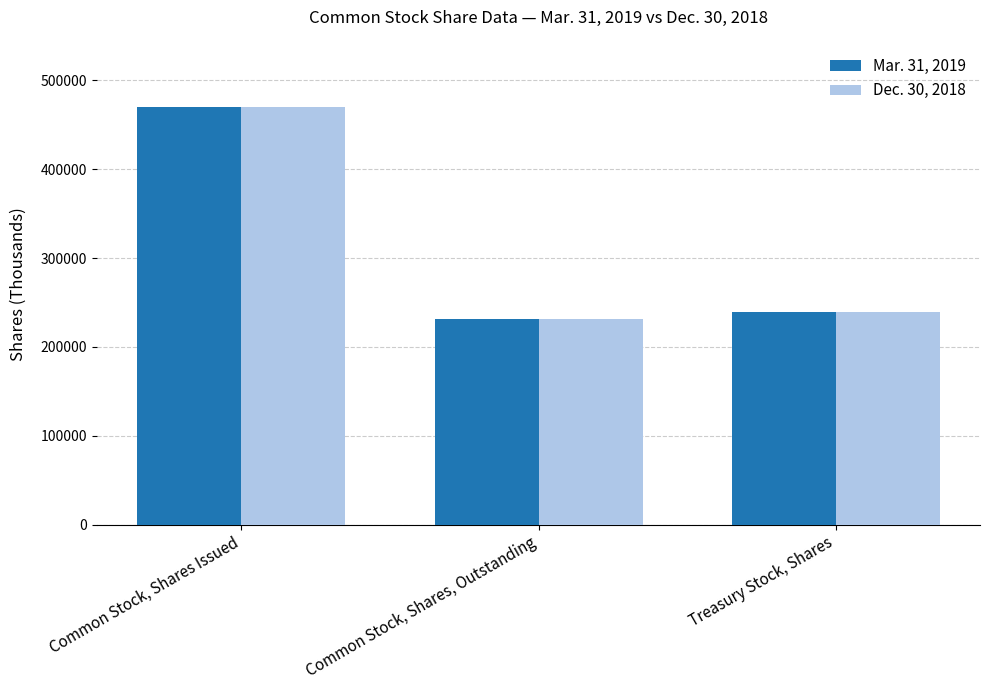

What is the difference between the maximum and minimum values in the Dec. 30, 2018 series?

239191